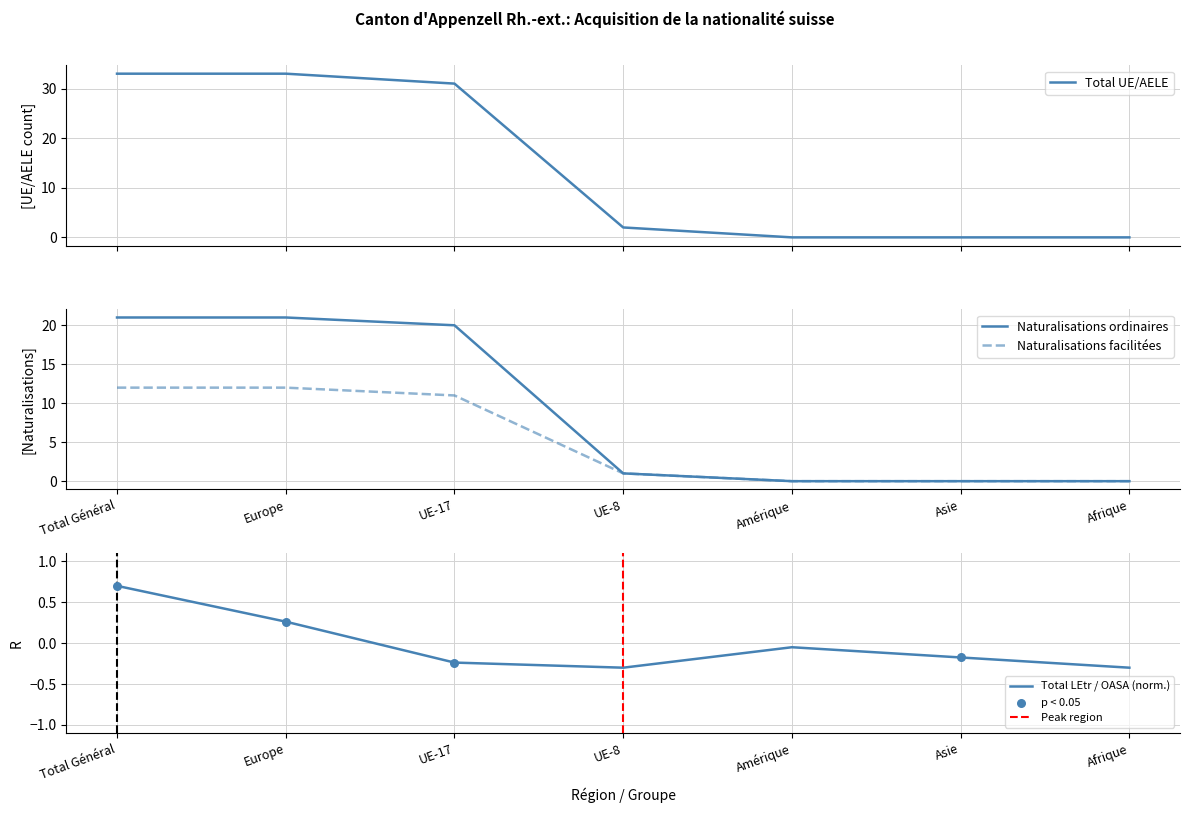

Which series reaches the maximum Y coordinate?

Total UE/AELE